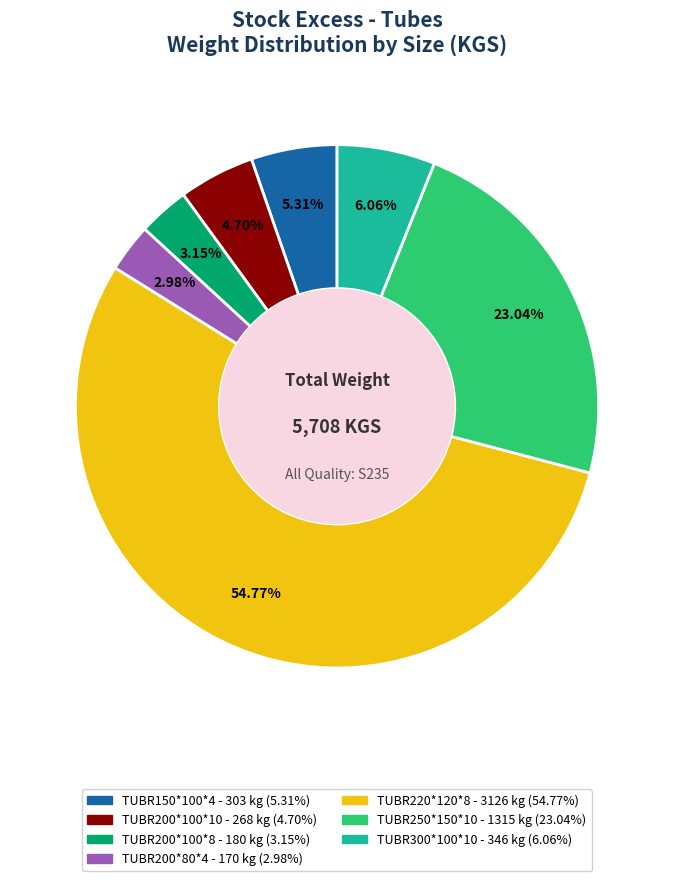

Is there any slice that represents more than half of the pie?

Yes